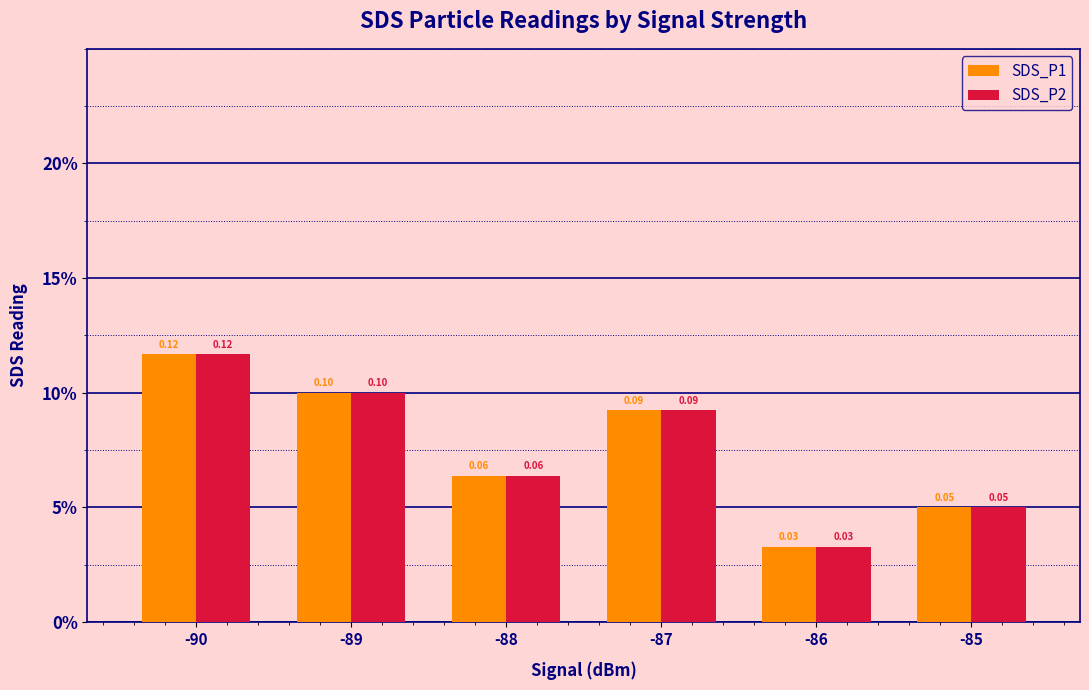

What is the highest value of the SDS_P1 series?

0.1